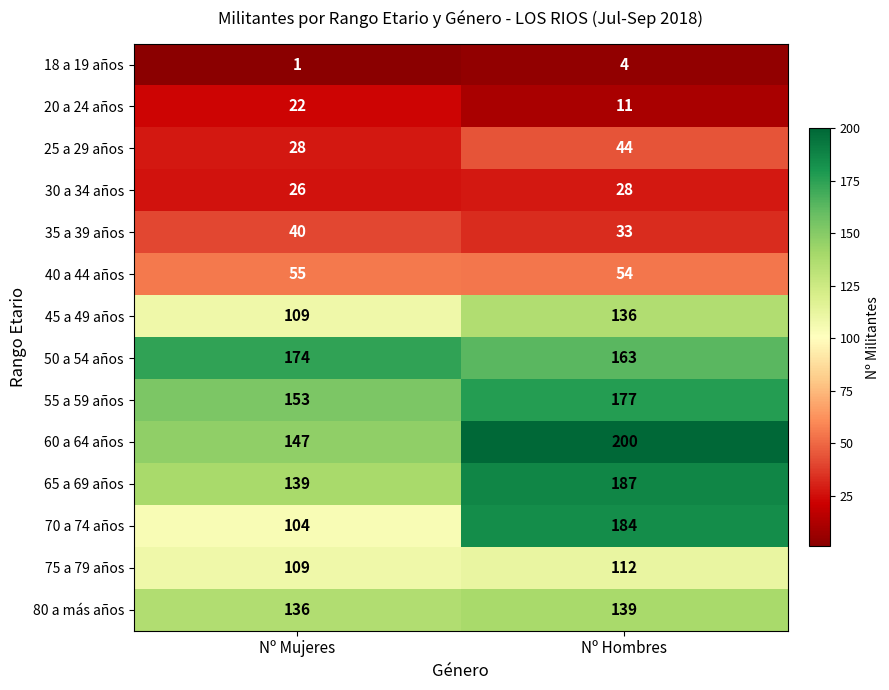

Which series has the widest spread of values?

70 a 74 años